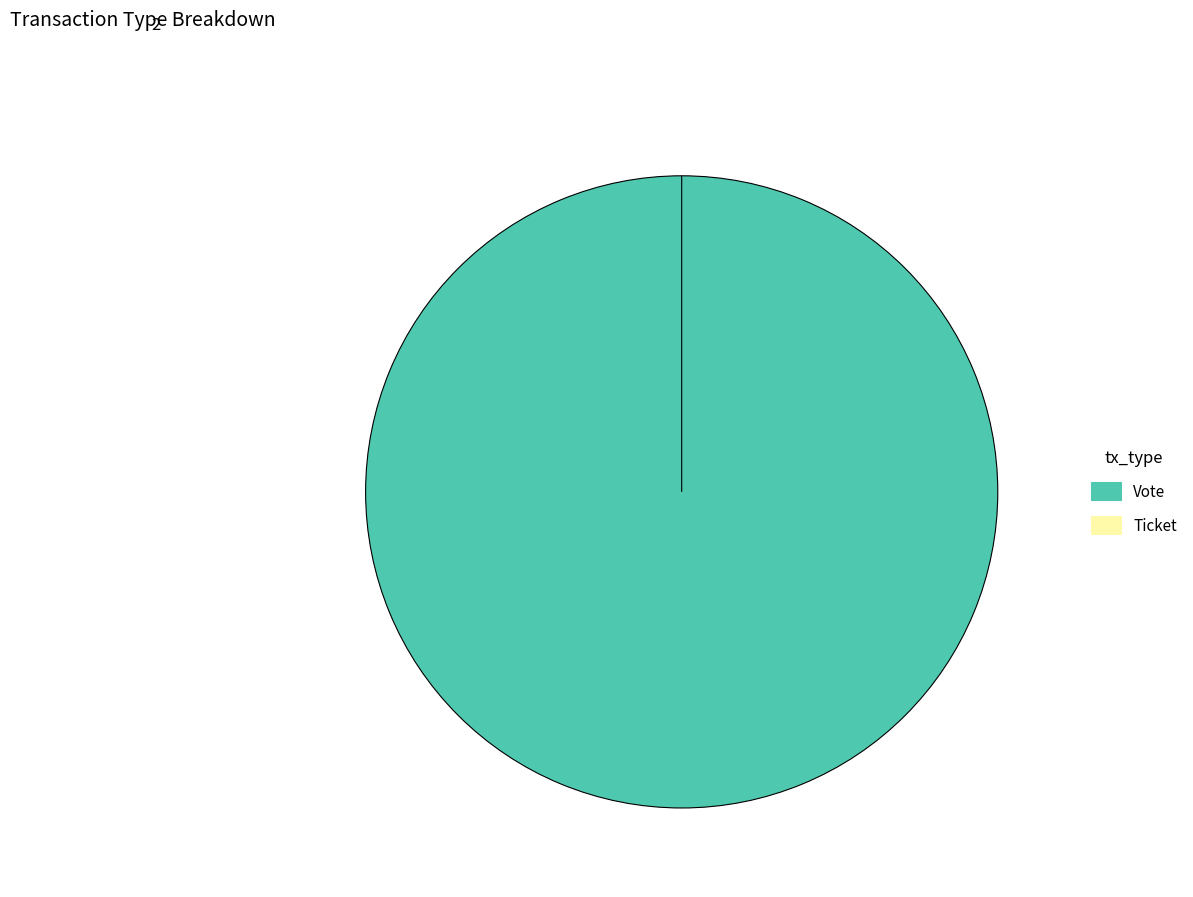

How much of the chart is everything except Ticket?

100.0%